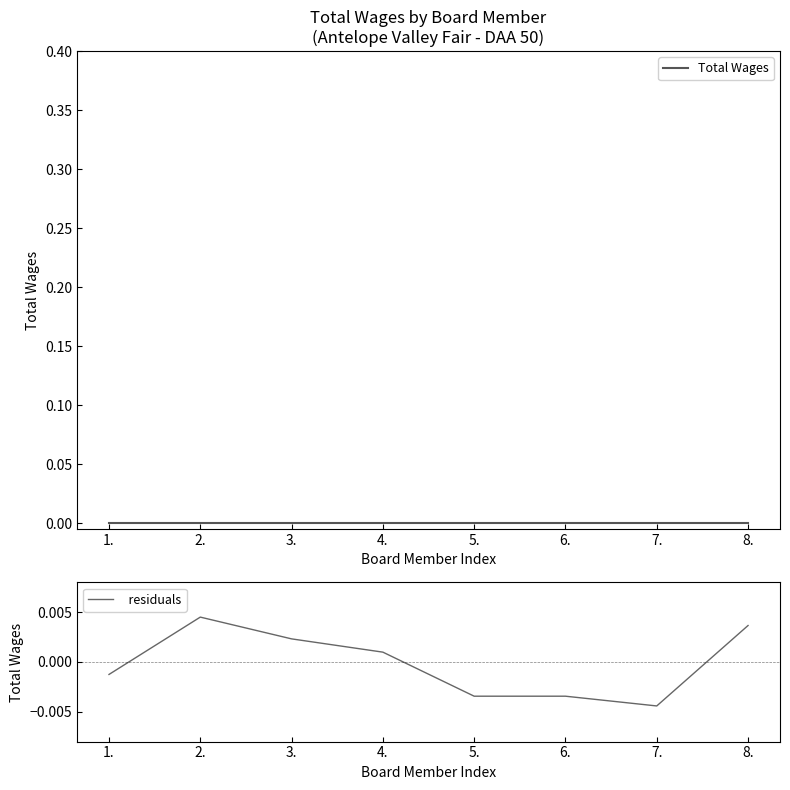

True or false:   residuals and Total Wages cross at least once.

True